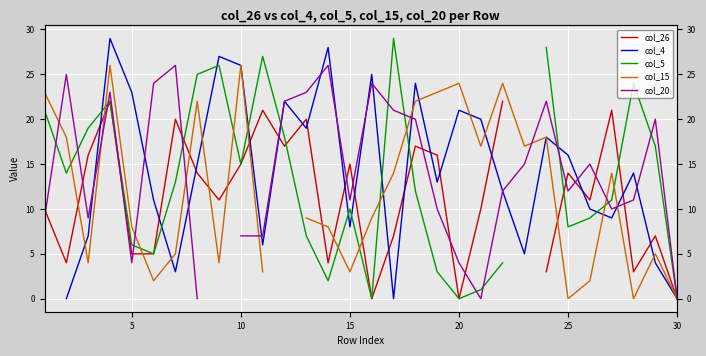

How many lines are shown in the chart?

5